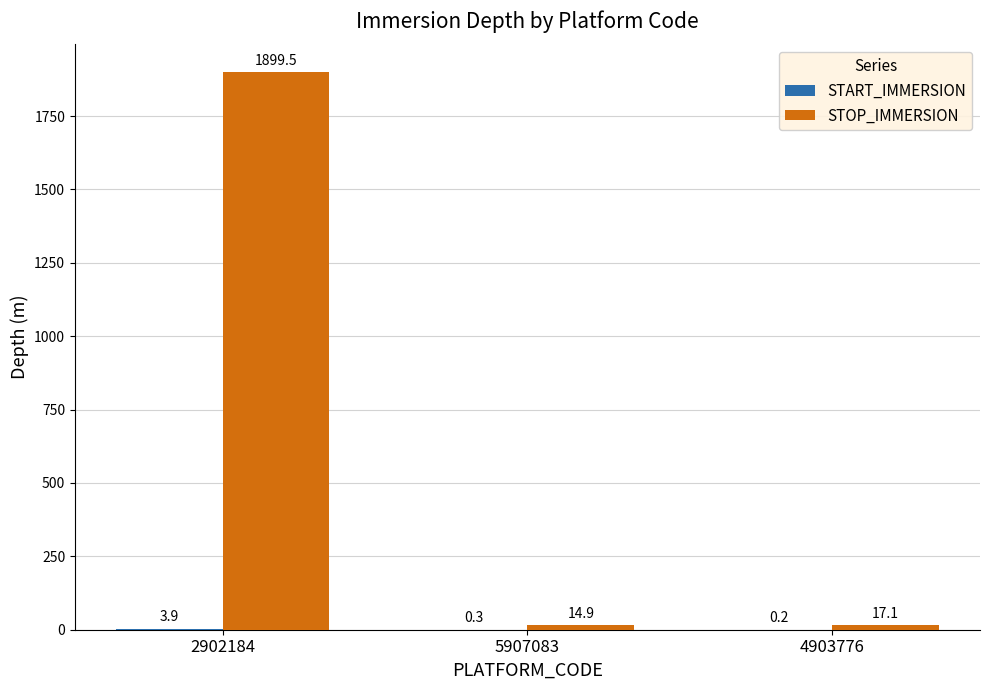

Which series has the widest spread of values?

STOP_IMMERSION